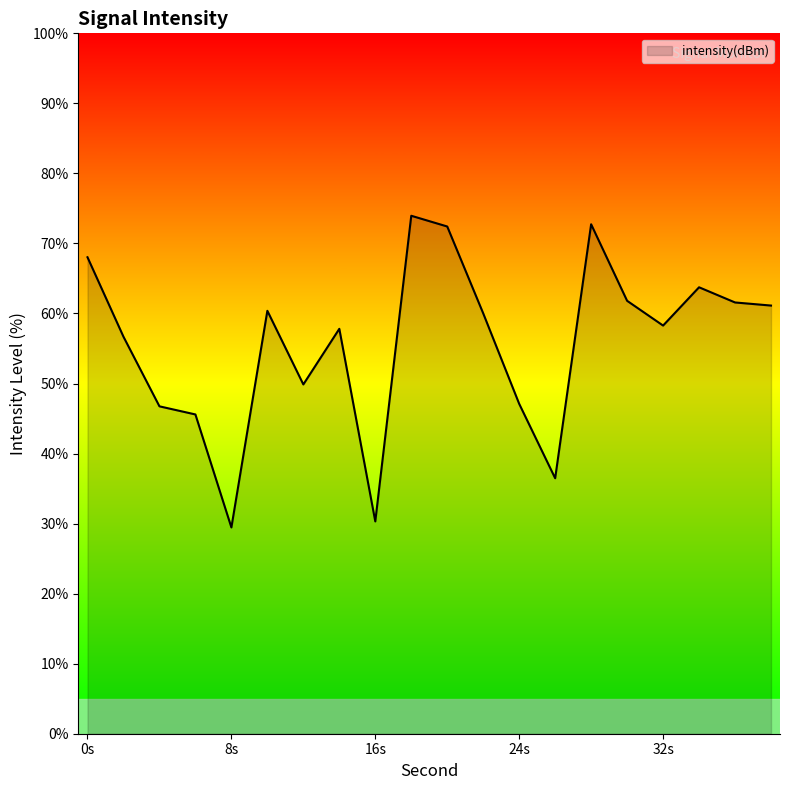

What is the greatest value displayed?

74.0